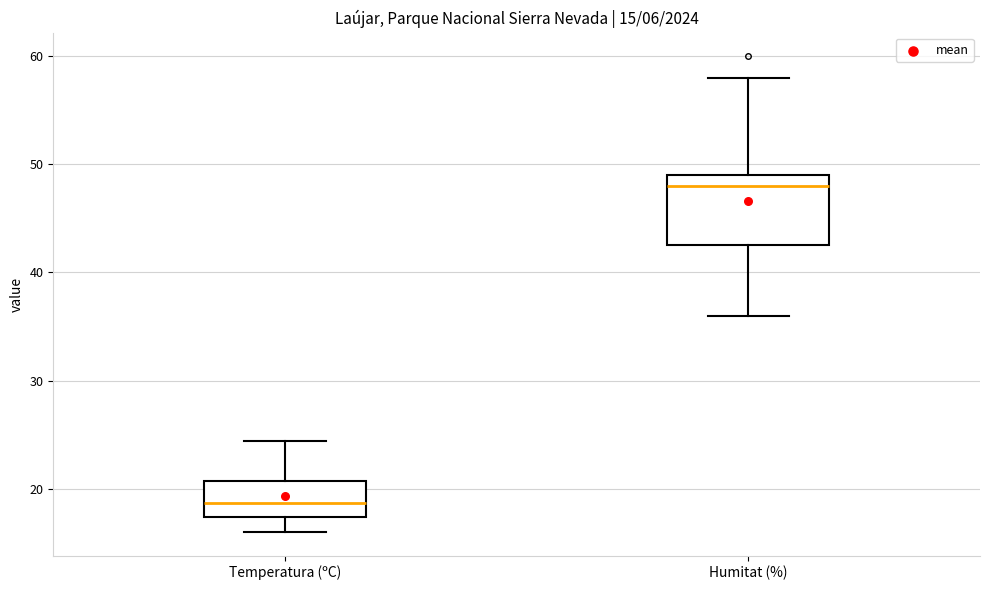

Which box is the tallest, from its lower edge to its upper edge?

Humitat (%)